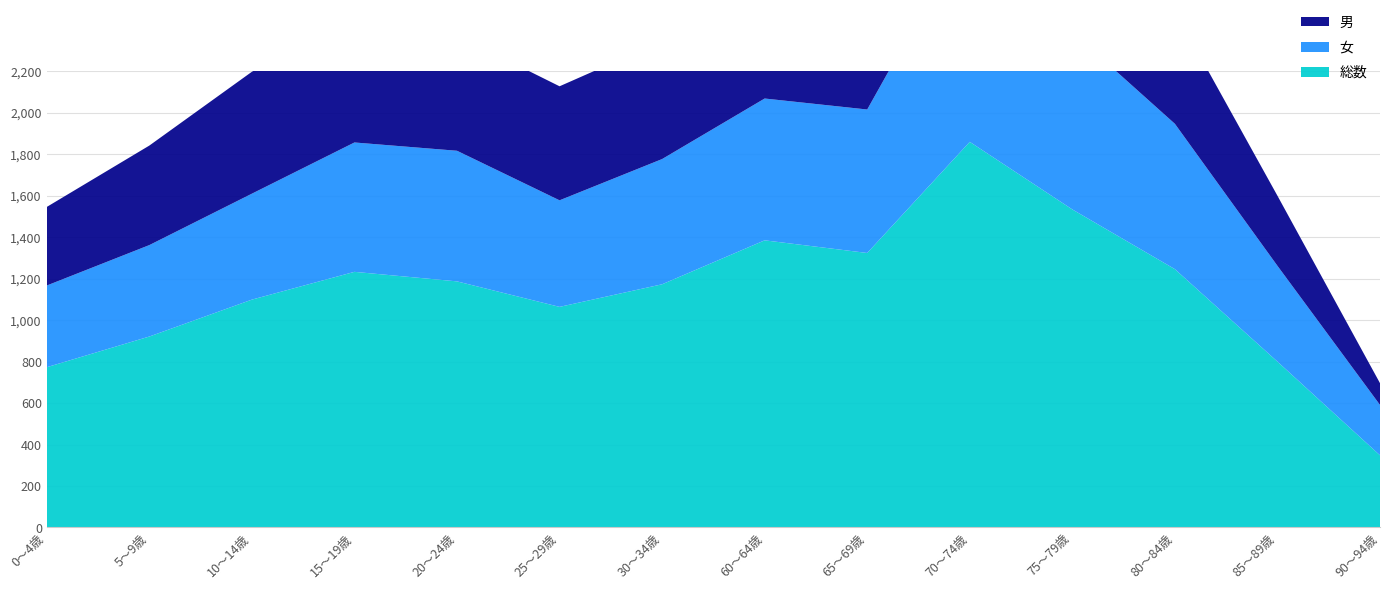

Reading right to left, list all the values displayed in this chart.

男: 105	338	545	678	821	632	701	569	550	557	609	588	480	379
女: 243	462	701	856	1039	692	684	604	514	630	624	511	441	394
総数: 348	800	1246	1534	1860	1324	1385	1173	1064	1187	1233	1099	921	773